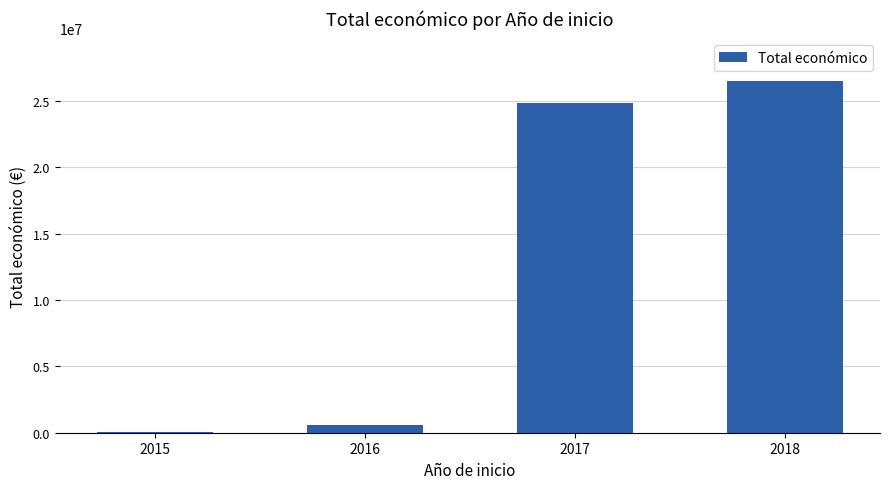

Approximately how many times larger is the value at 2018 compared to 2017?

1.1